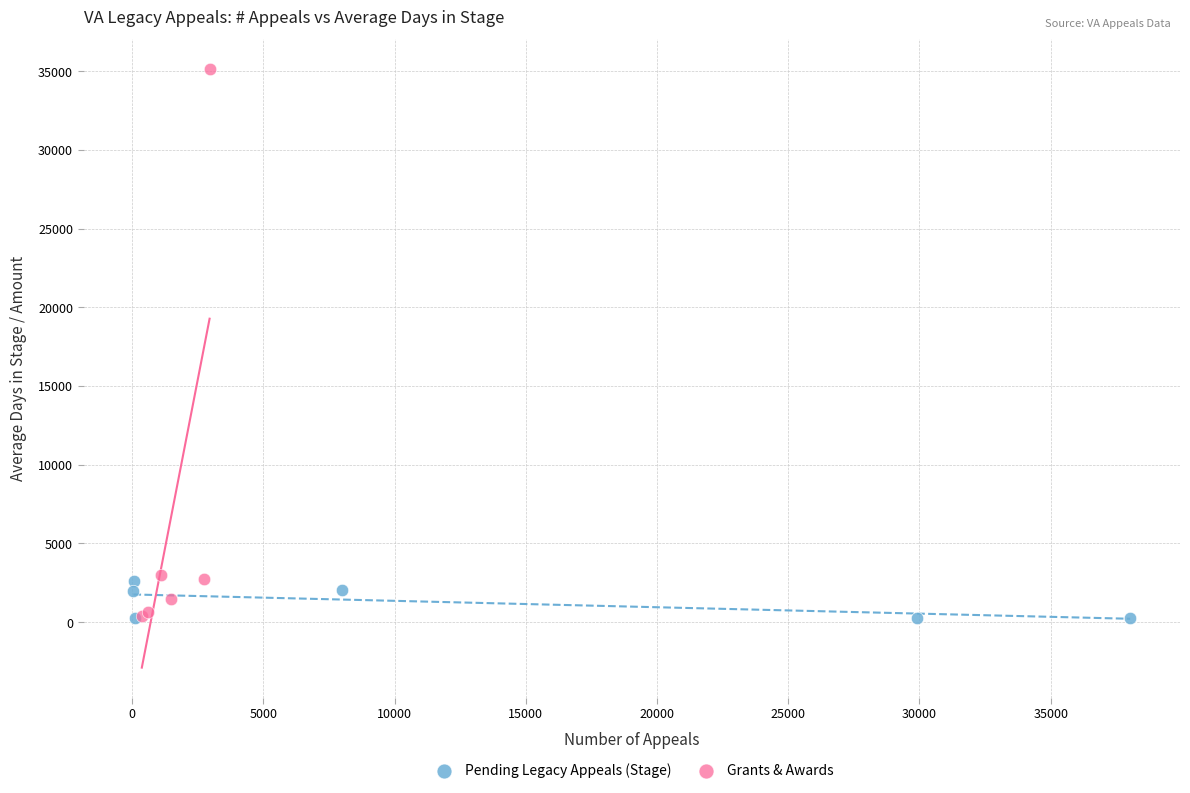

Which series has the widest spread of Y values?

Grants & Awards